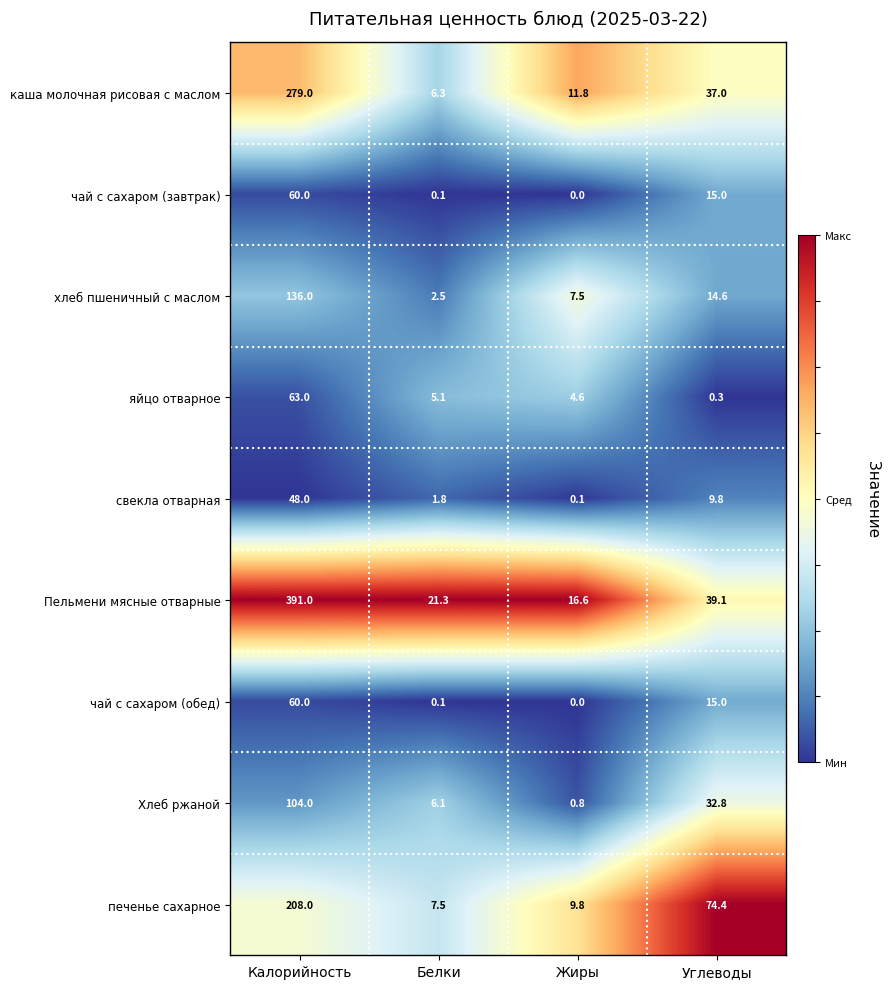

What is the average value of the чай с сахаром (завтрак) series?

18.8